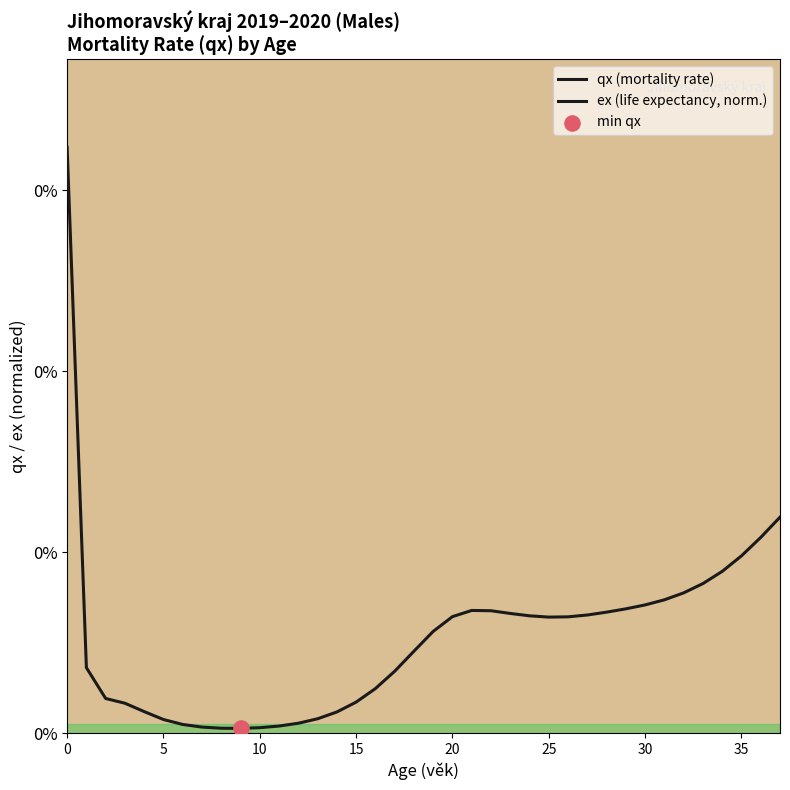

Which series contains the highest Y value?

ex (life expectancy, norm.)